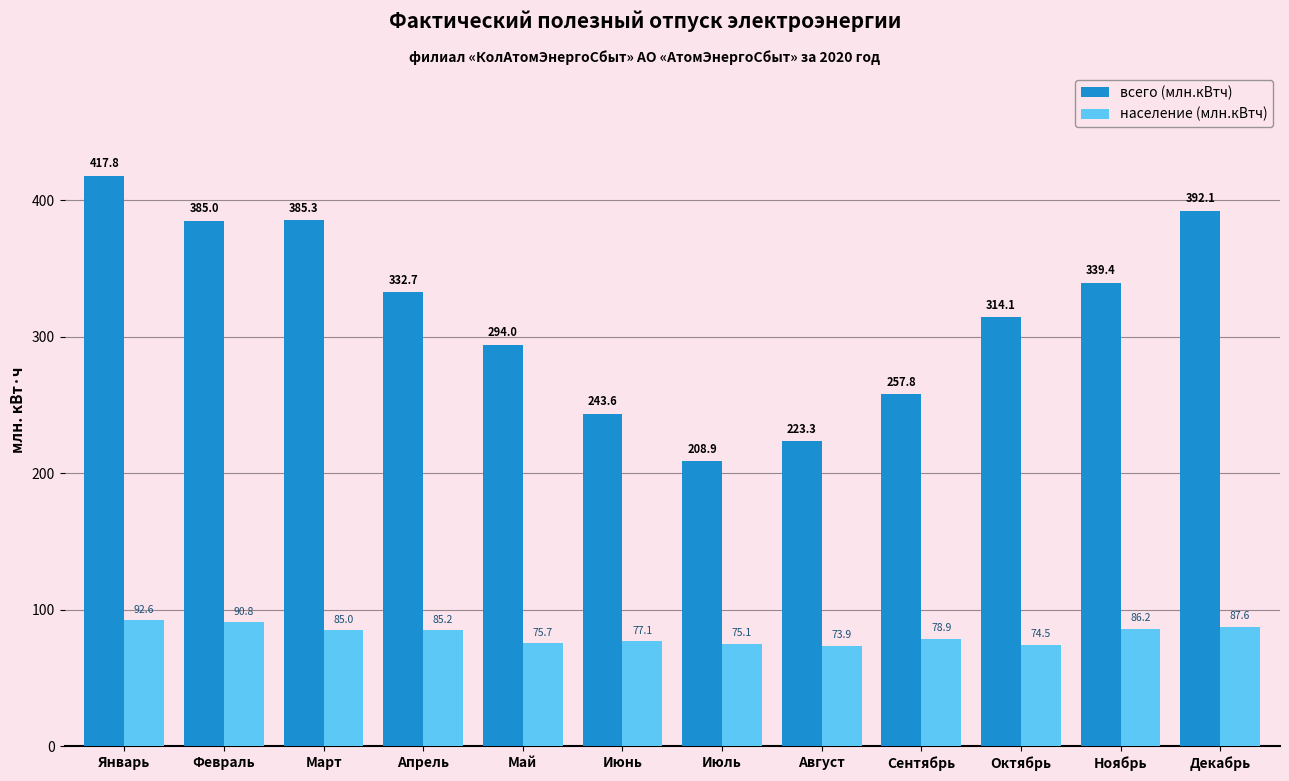

Rank the categories by всего (млн.кВтч) value from highest to lowest.

Январь, Декабрь, Март, Февраль, Ноябрь, Апрель, Октябрь, Май, Сентябрь, Июнь, Август, Июль